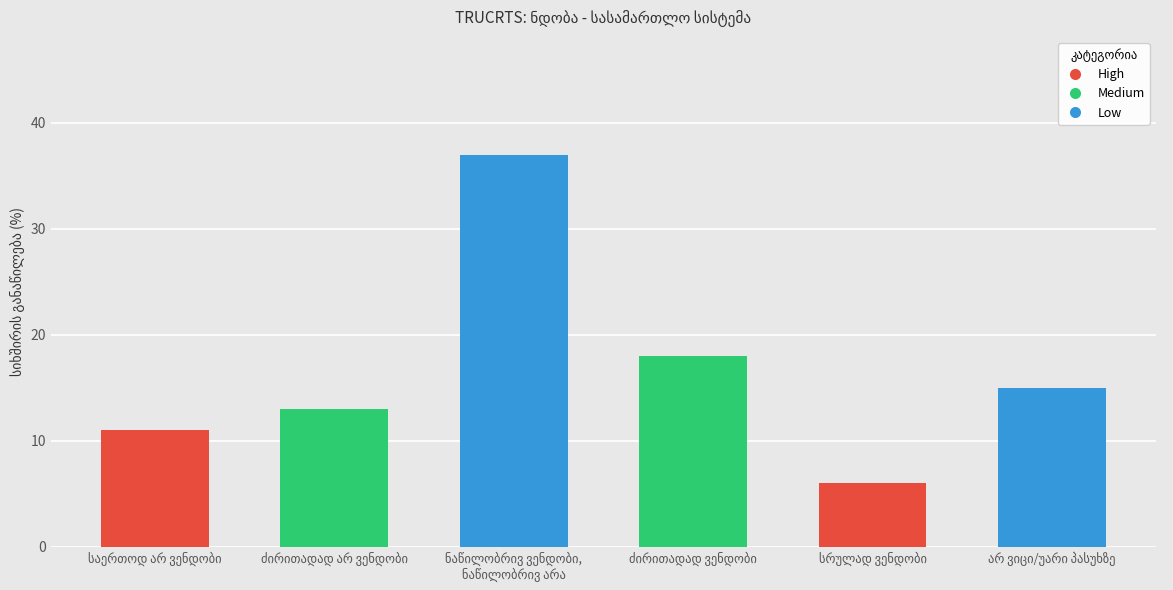

What is the greatest value displayed?

37